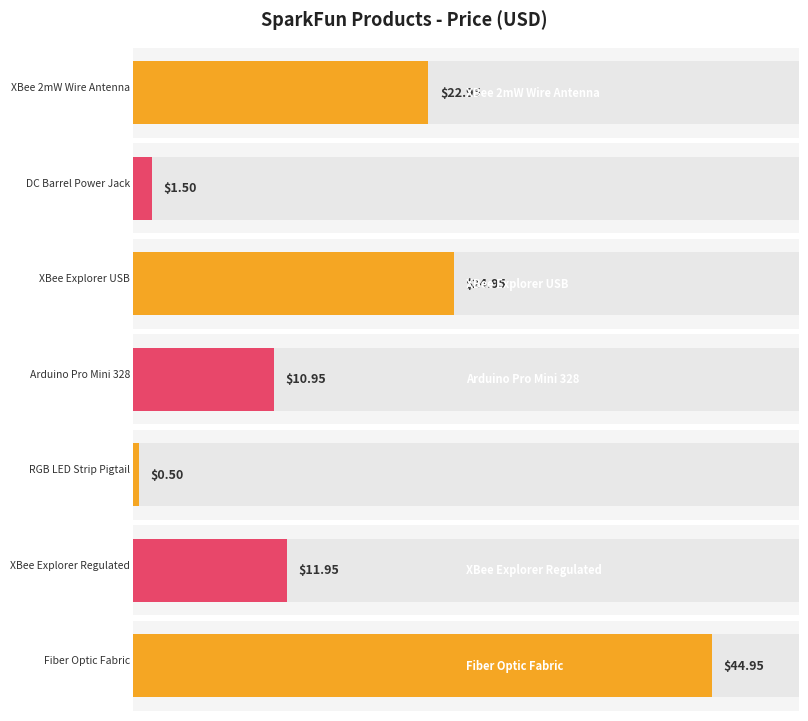

What is the difference between the maximum and second lowest values?

43.5